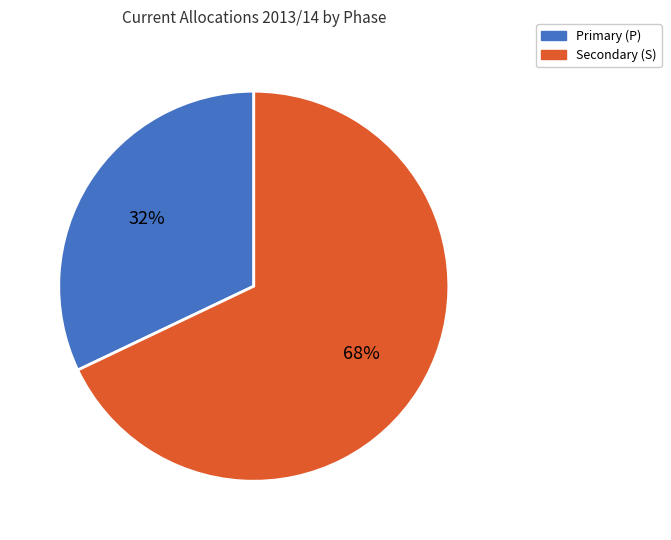

Count the number of slices in the pie.

2